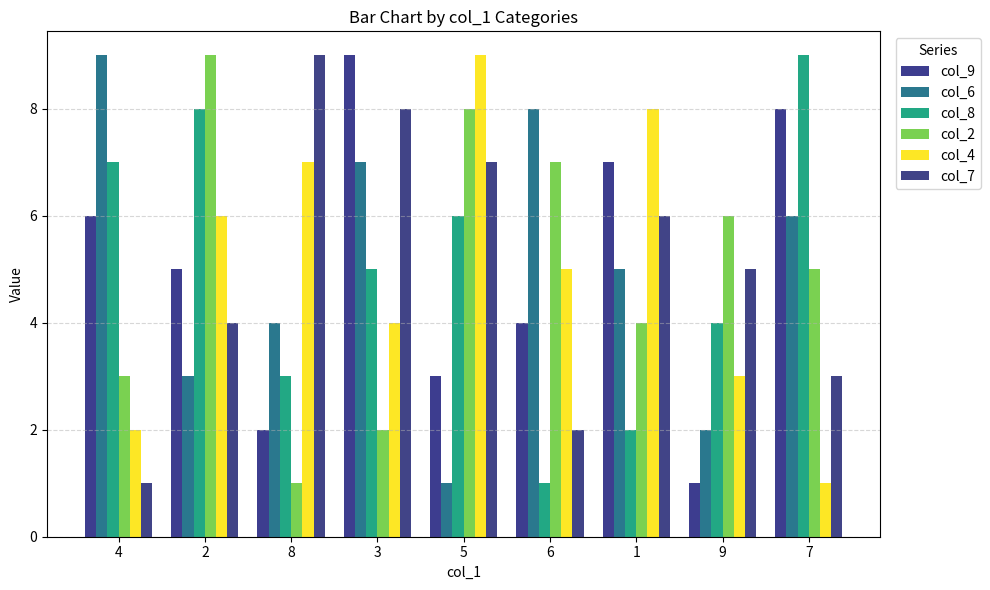

Count the number of data series in this chart.

6